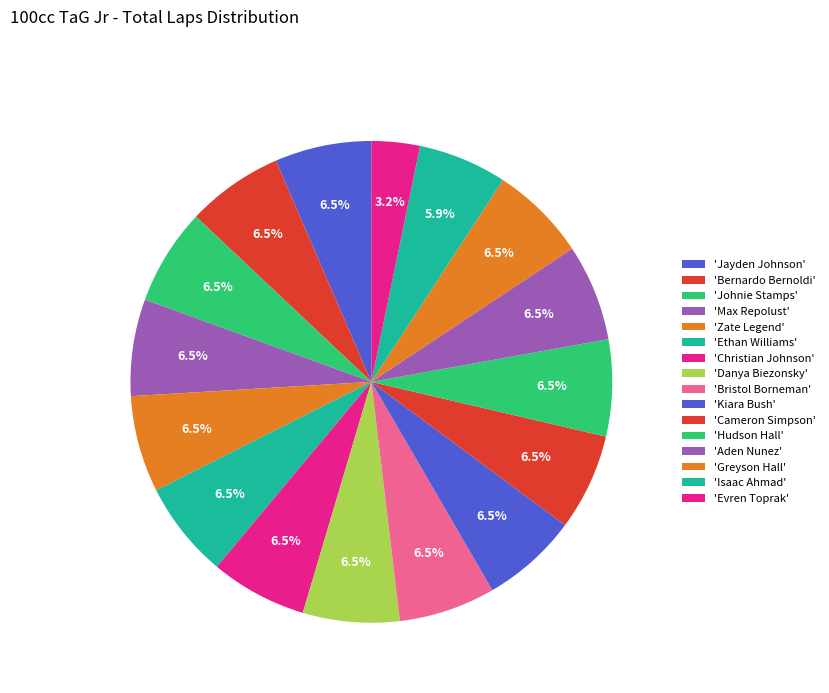

Is there any slice that represents more than half of the pie?

No